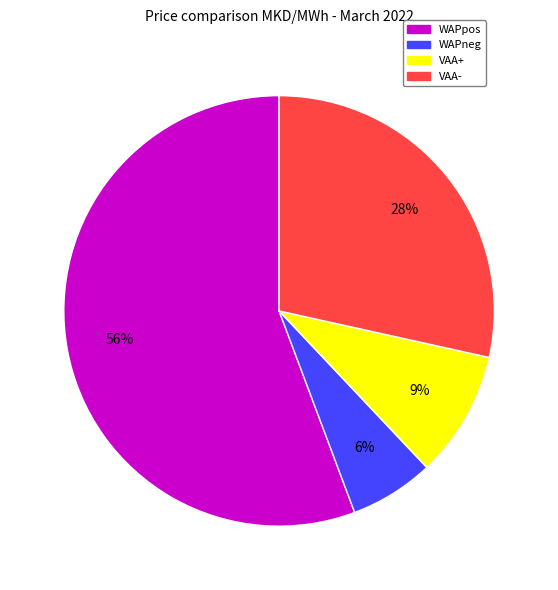

Count the number of slices in the pie.

4